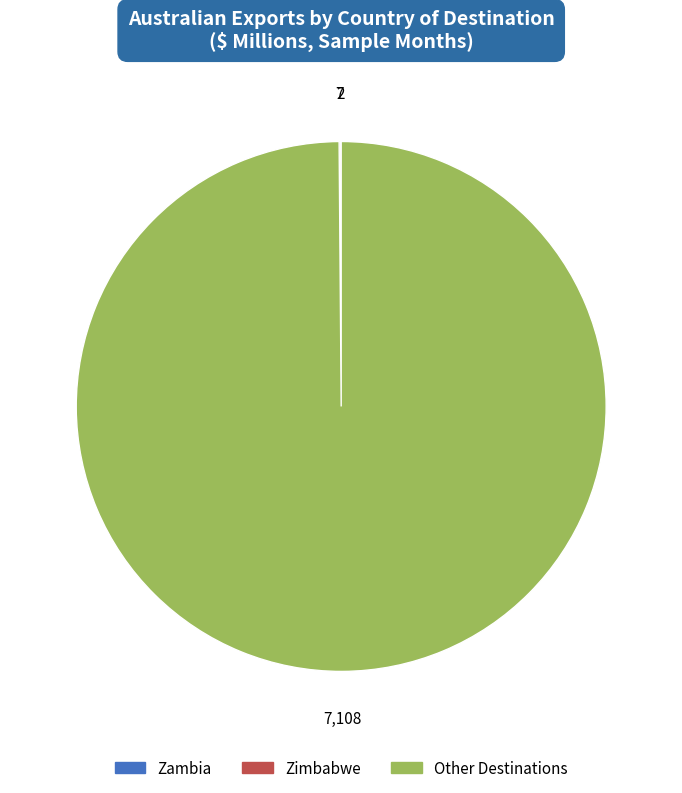

Is Other Destinations the majority of the pie?

Yes